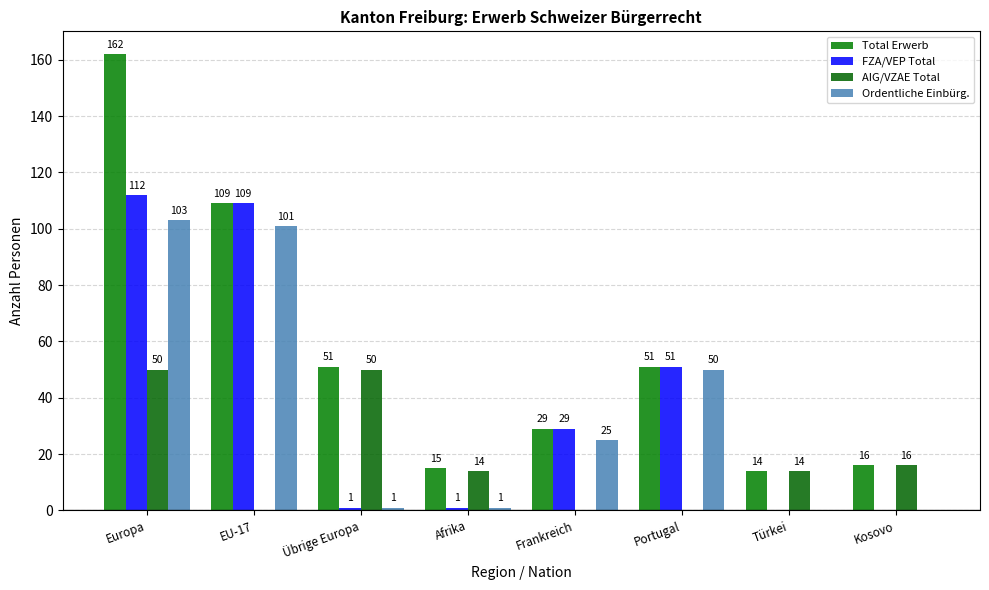

How many categories are shown in the chart?

8